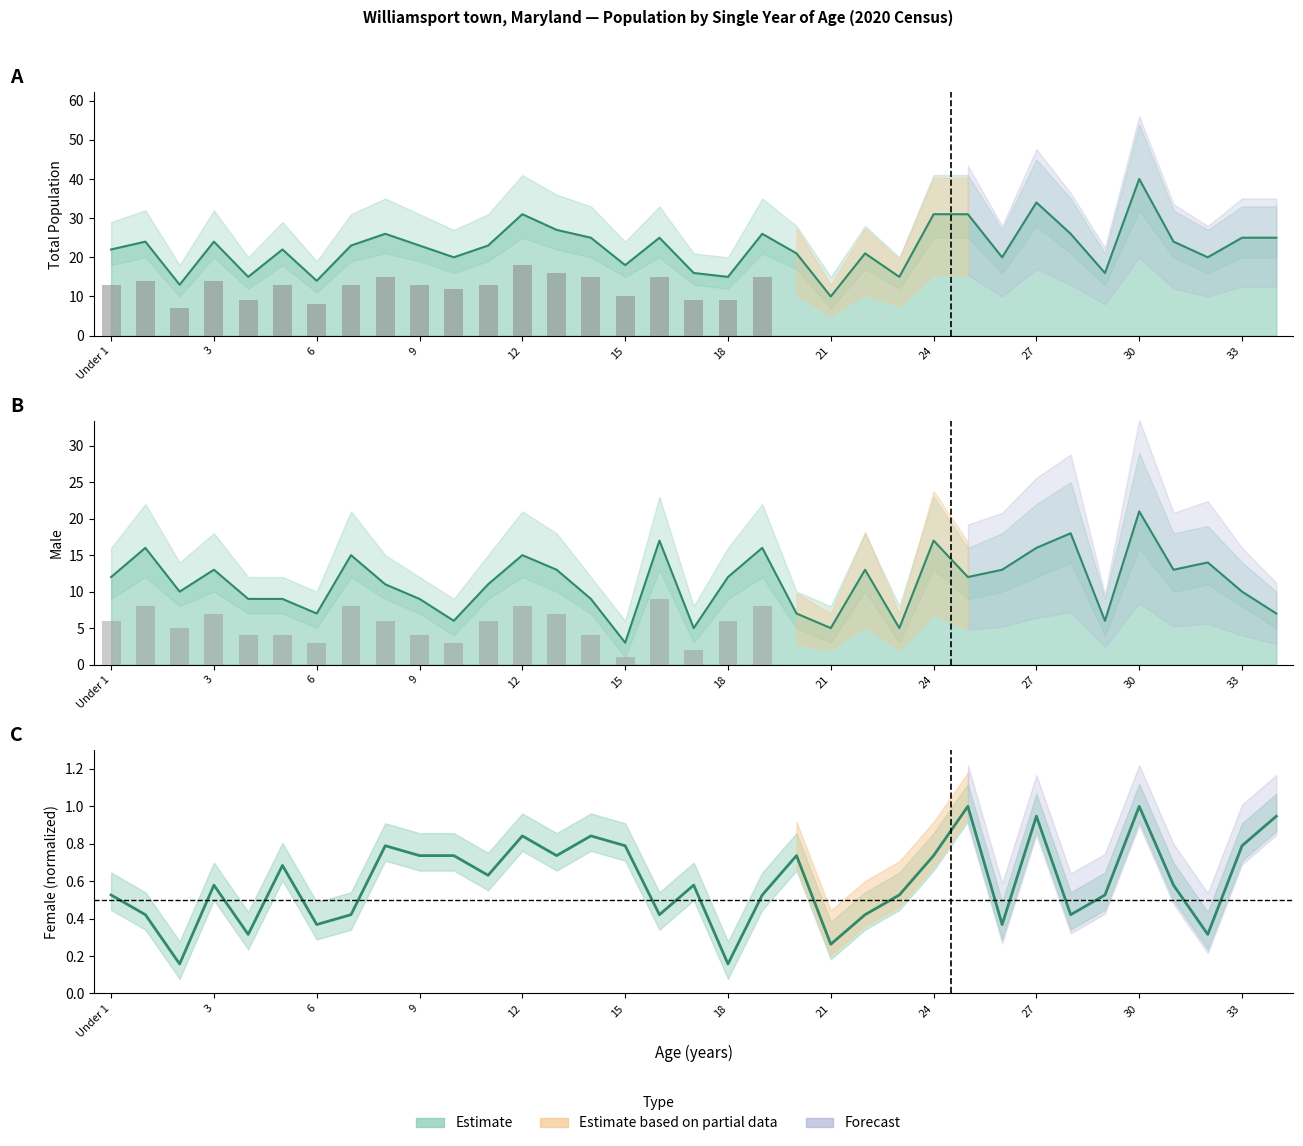

What value does the Female series have at 29?

0.5